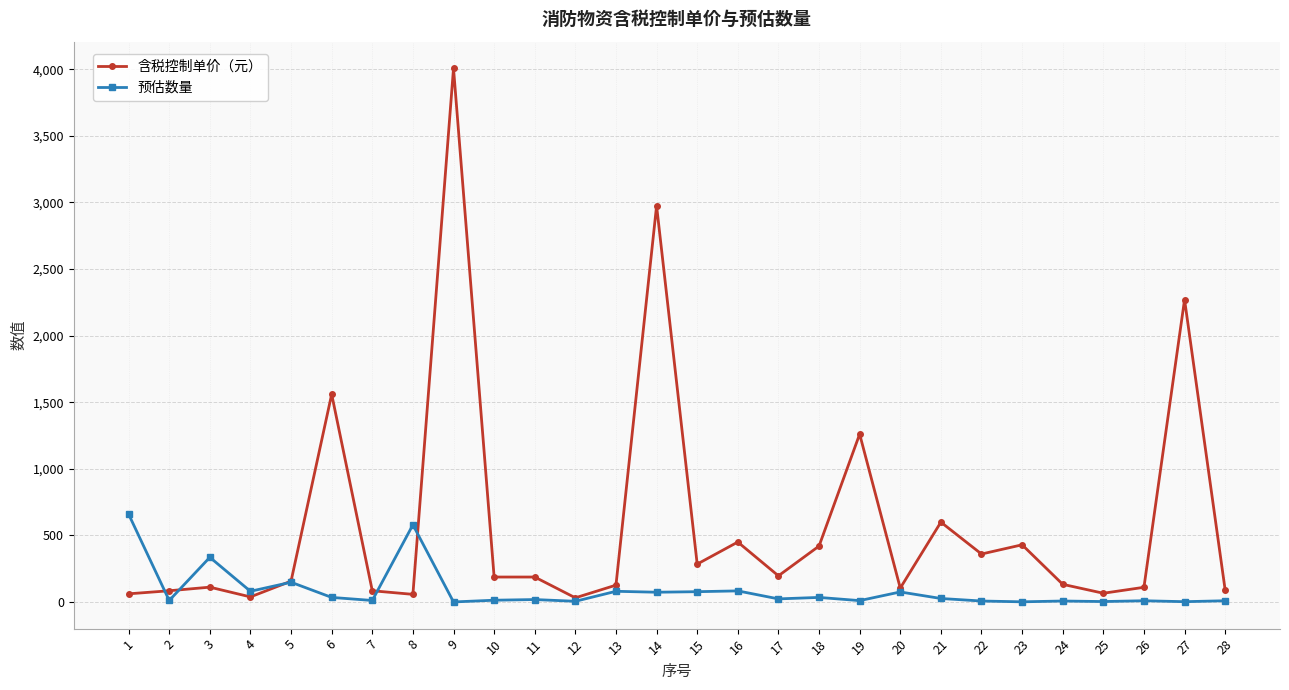

Is it true that 含税控制单价（元） equals 85.0 at 7?

True